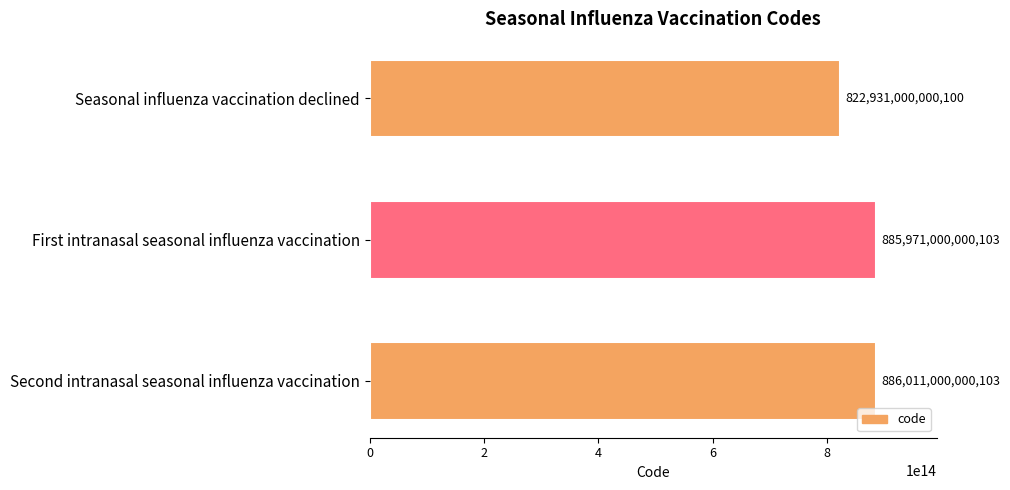

Which label corresponds to the largest value in the chart?

Second intranasal seasonal influenza vaccination